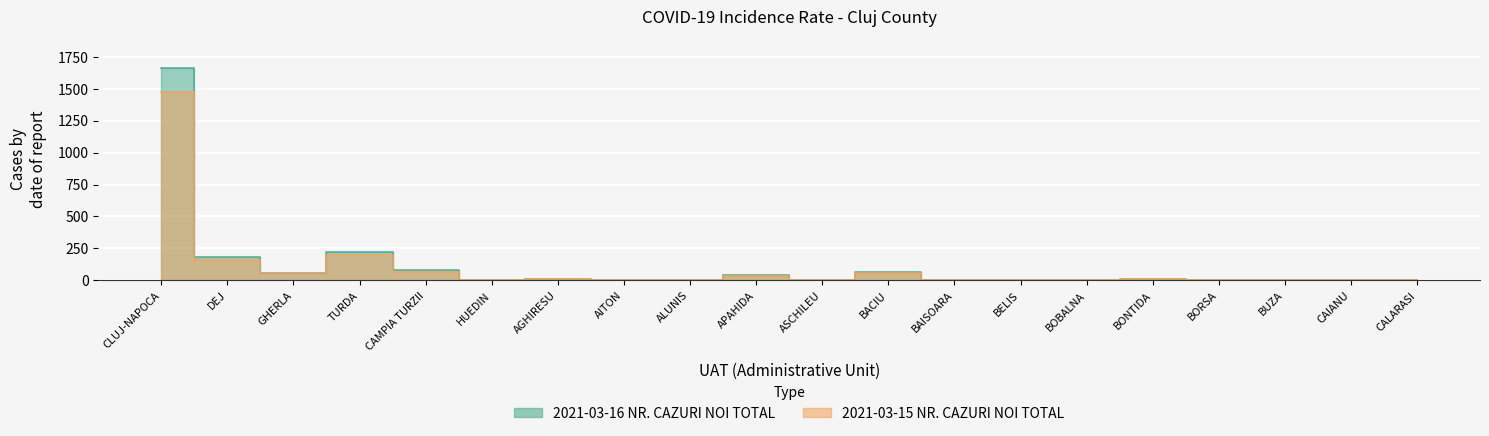

Rank the categories by 2021-03-15 NR. CAZURI NOI TOTAL value from lowest to highest.

BELIS, BUZA, AITON, ALUNIS, ASCHILEU, BAISOARA, BORSA, CAIANU, BOBALNA, HUEDIN, CALARASI, BONTIDA, AGHIRESU, APAHIDA, GHERLA, BACIU, CAMPIA TURZII, DEJ, TURDA, CLUJ-NAPOCA